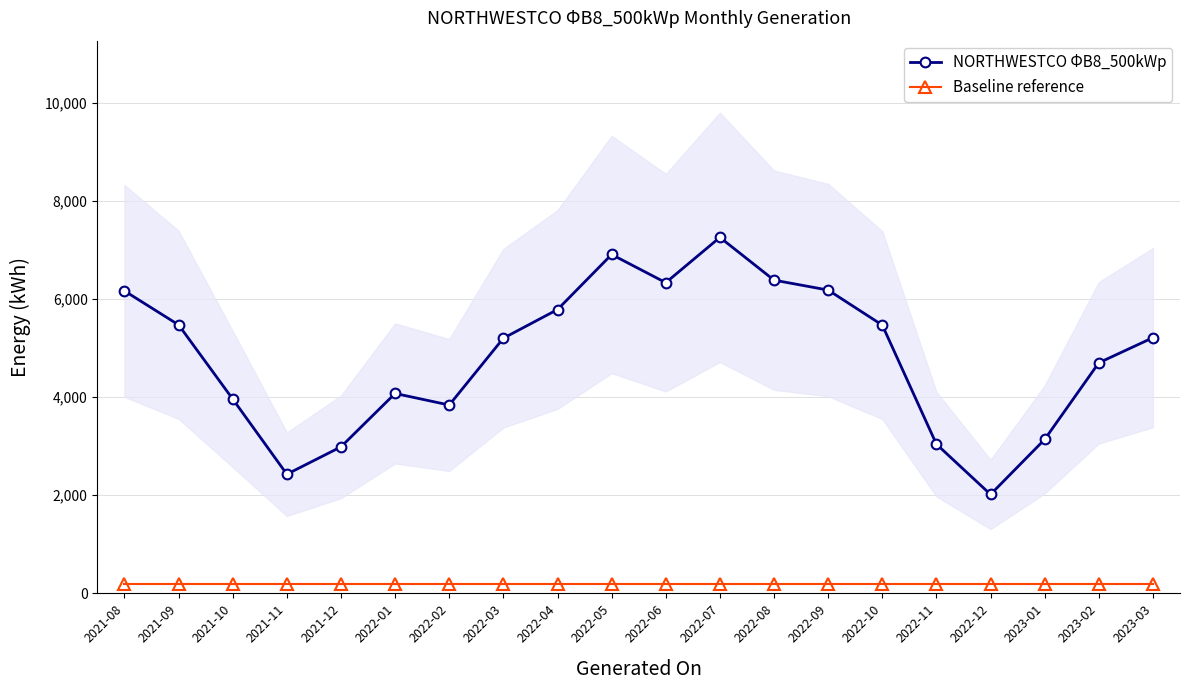

Rank the categories by Baseline reference value from highest to lowest.

2021-08, 2021-09, 2021-10, 2021-11, 2021-12, 2022-01, 2022-02, 2022-03, 2022-04, 2022-05, 2022-06, 2022-07, 2022-08, 2022-09, 2022-10, 2022-11, 2022-12, 2023-01, 2023-02, 2023-03